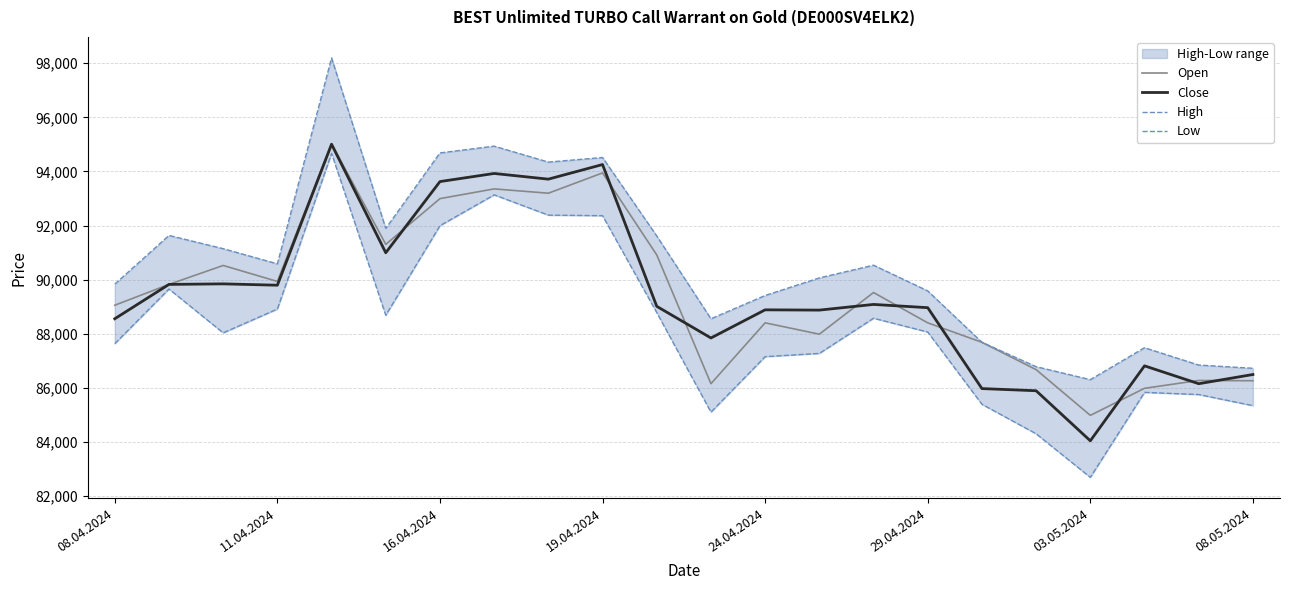

The value of Close at 19.04.2024 is 140424. True or false?

False